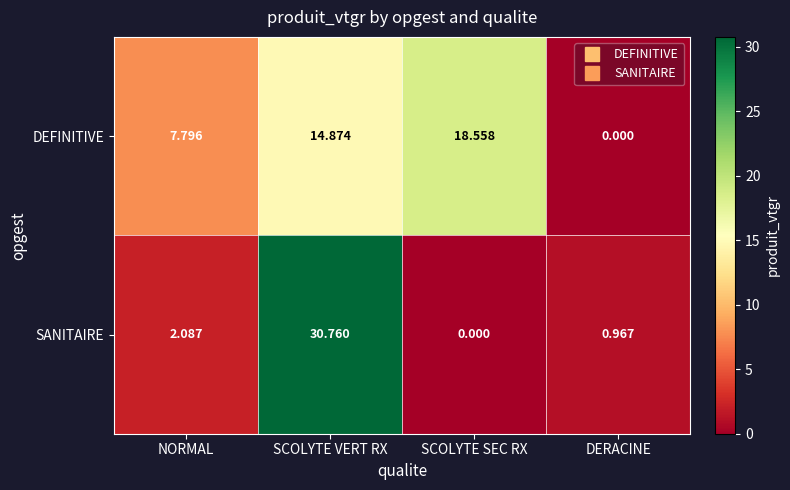

Count the number of categories in the chart.

4